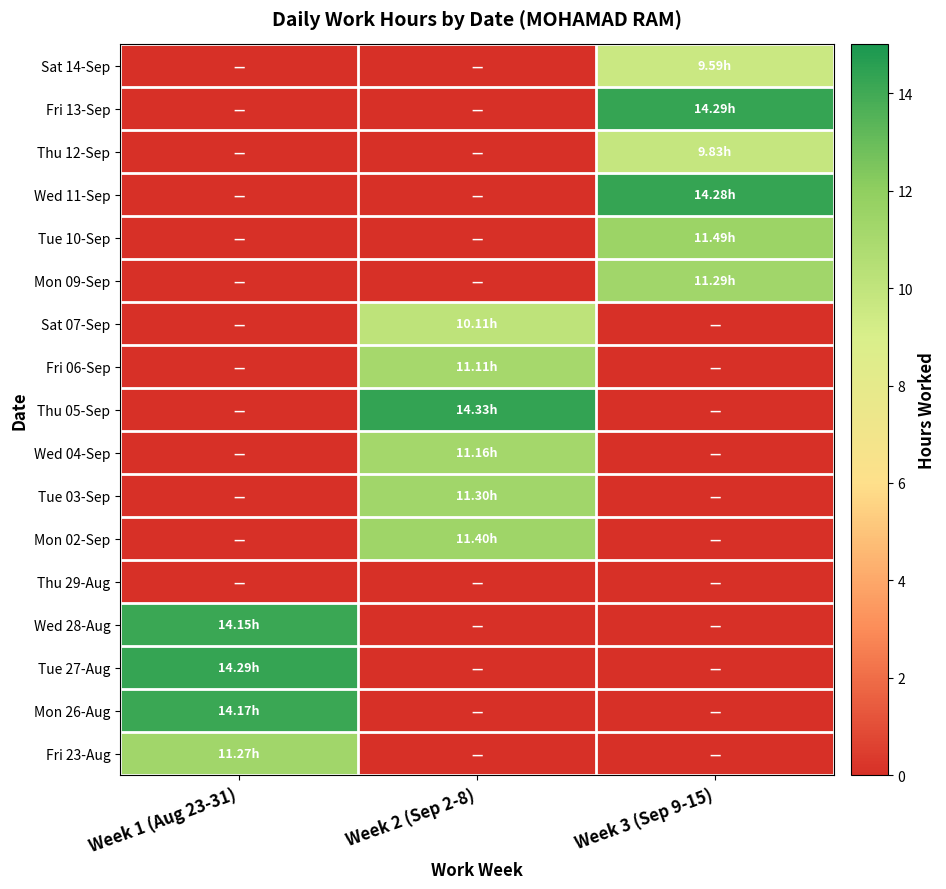

Count the number of data series in this chart.

17